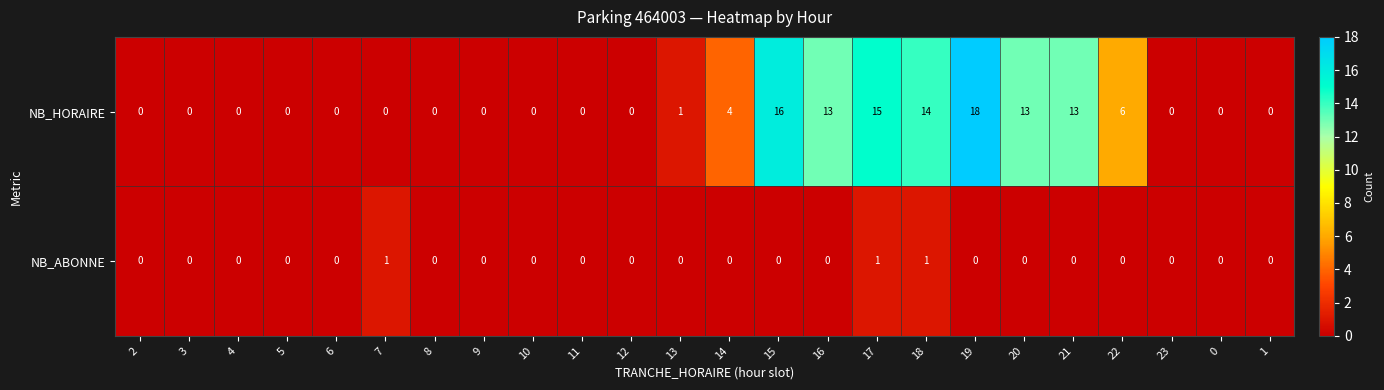

Rank the series by their average value, from lowest to highest.

NB_ABONNE, NB_HORAIRE